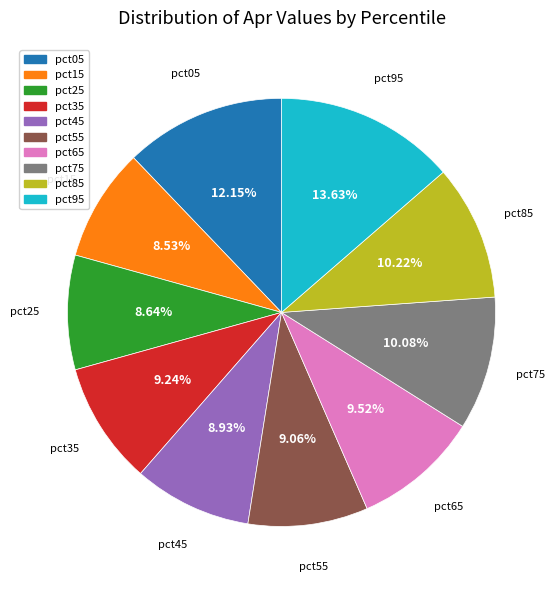

Combined, do pct05 and pct15 account for over 50%?

No